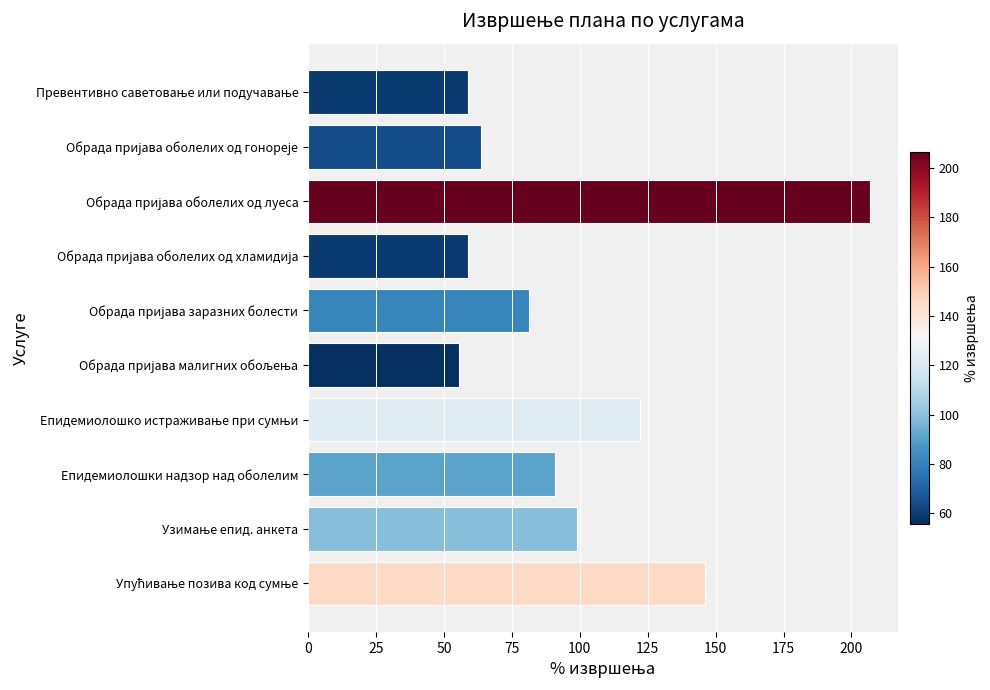

True or false: the data shows 62.6 at Епидемиолошки надзор над оболелим.

False